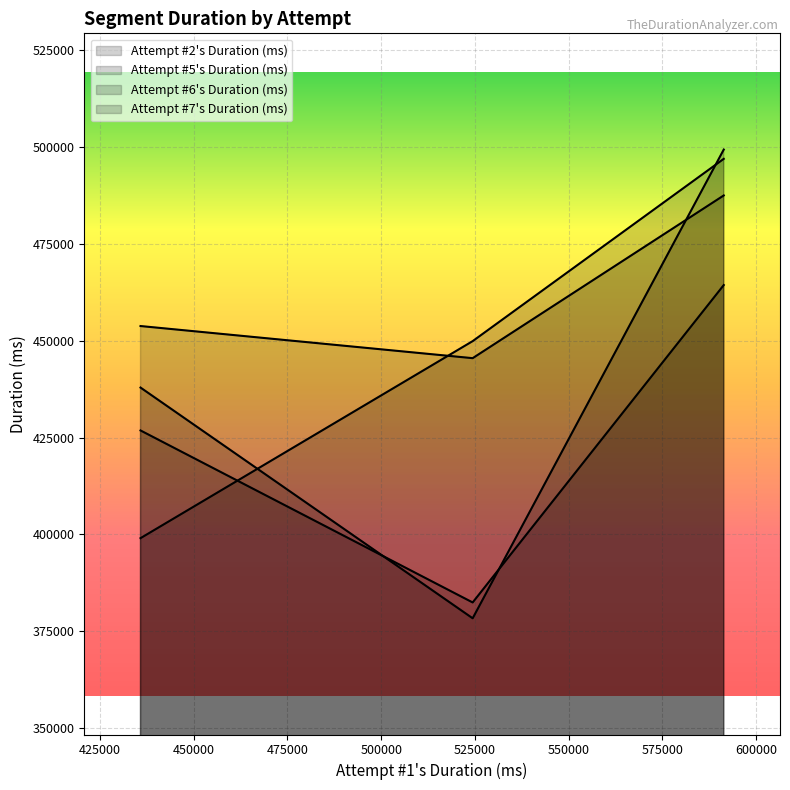

How many lines are shown in the chart?

4